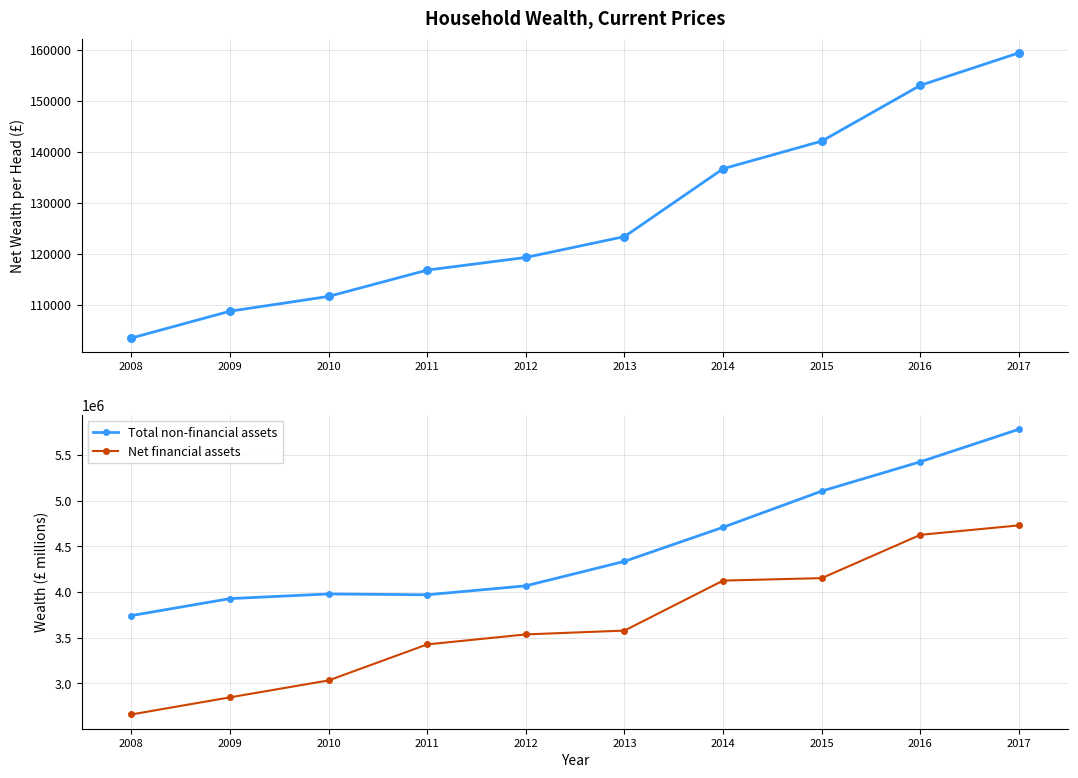

At which category is the sum across all series the highest?

2017